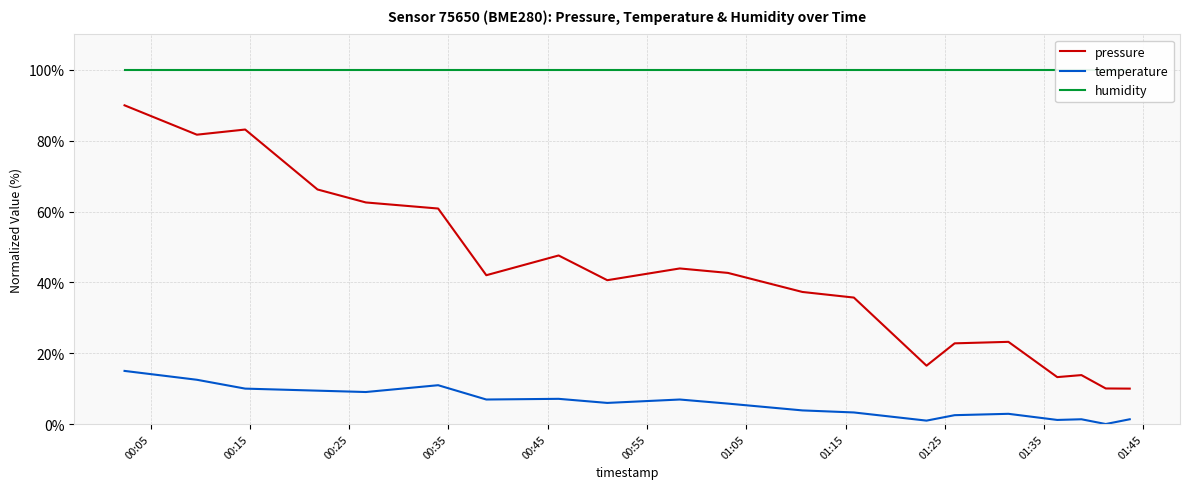

What is the highest value of the pressure series?

90.0